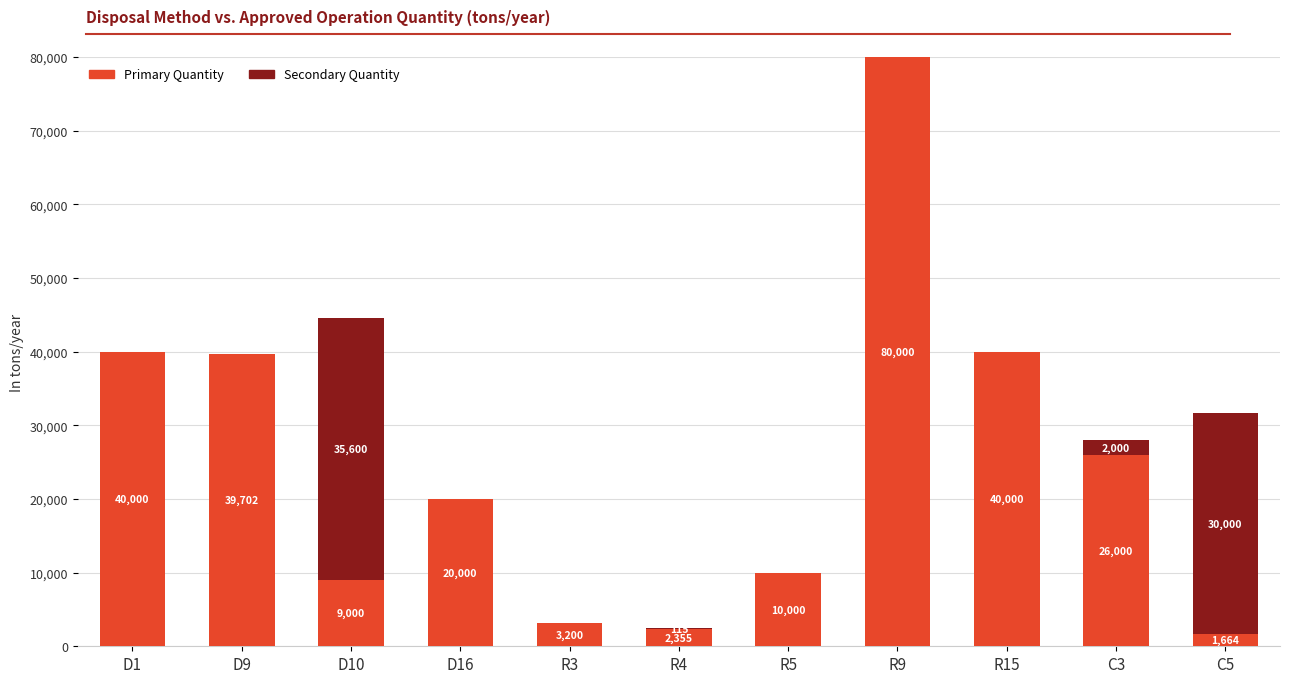

What is the sum of all Primary Quantity values?

271921